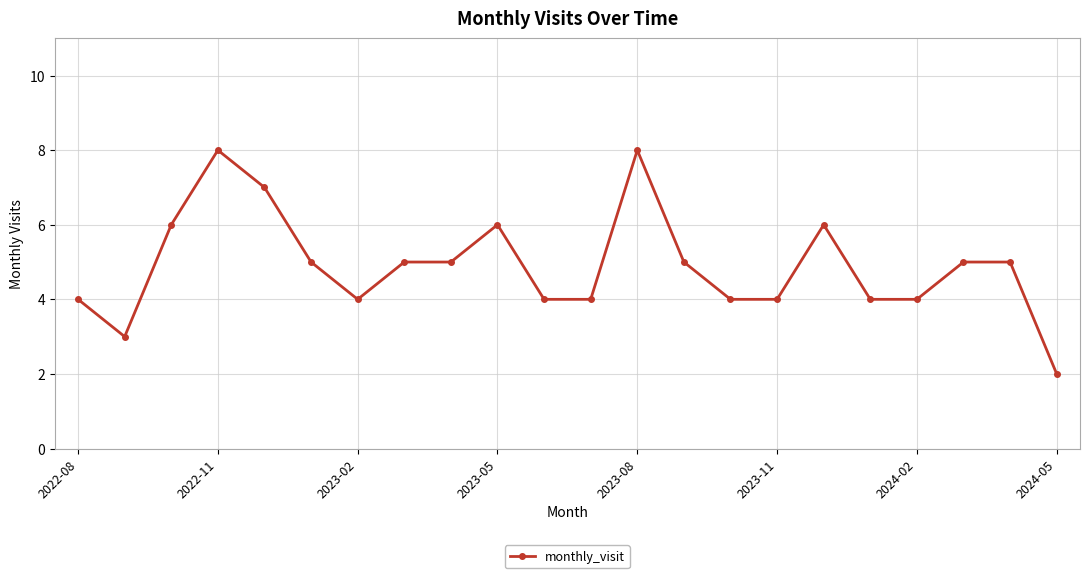

What is the greatest value displayed?

8